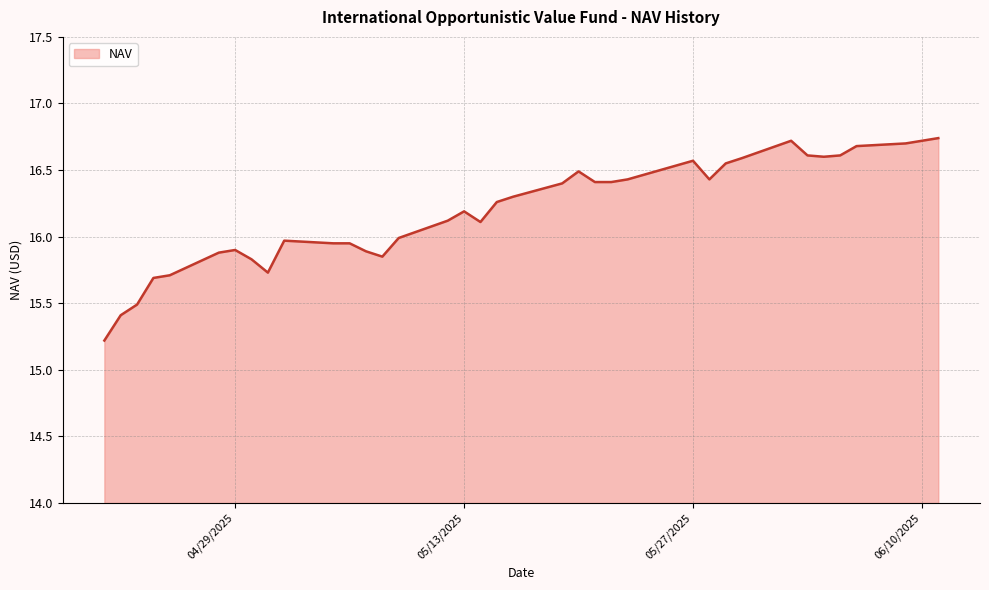

What is the smallest value displayed?

15.2